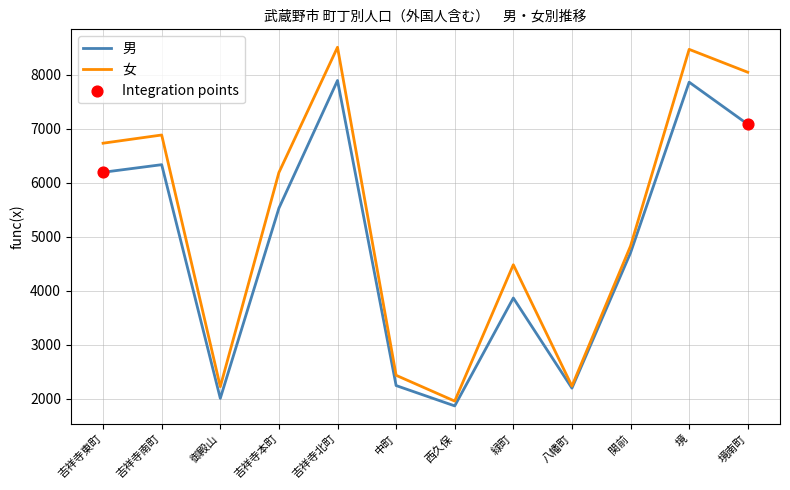

Between 御殿山 and 関前, which series saw the biggest shift?

男